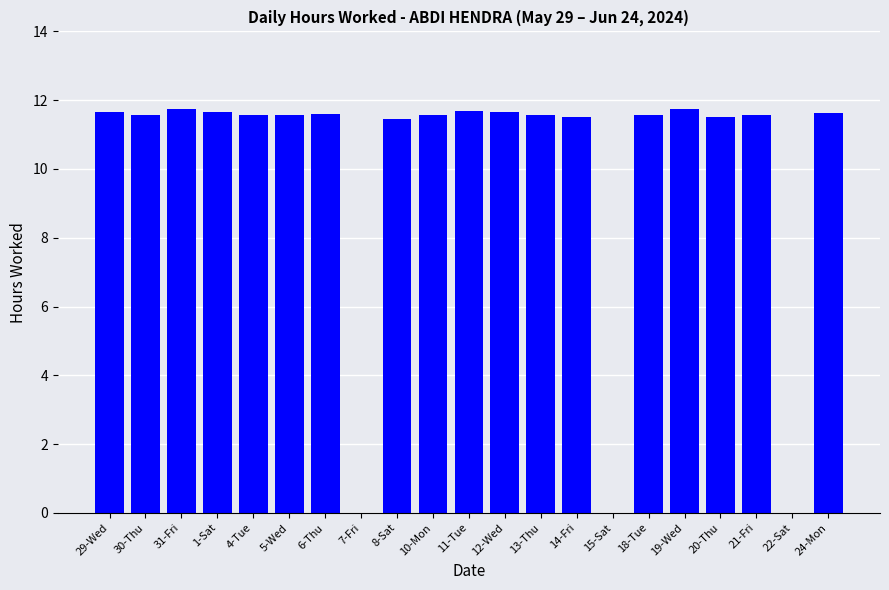

What is the greatest value displayed?

11.8